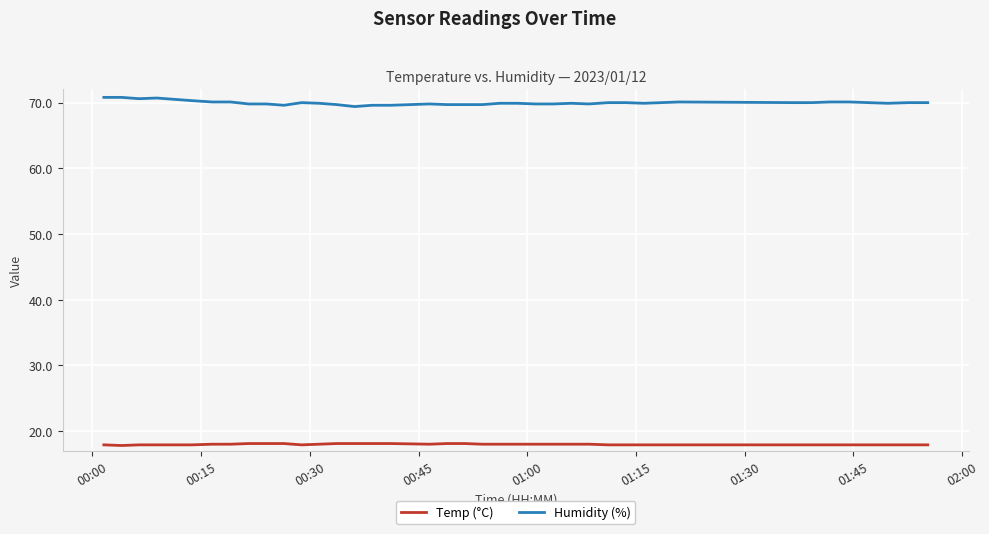

List the series in order of their overall mean, lowest first.

Temp (°C), Humidity (%)